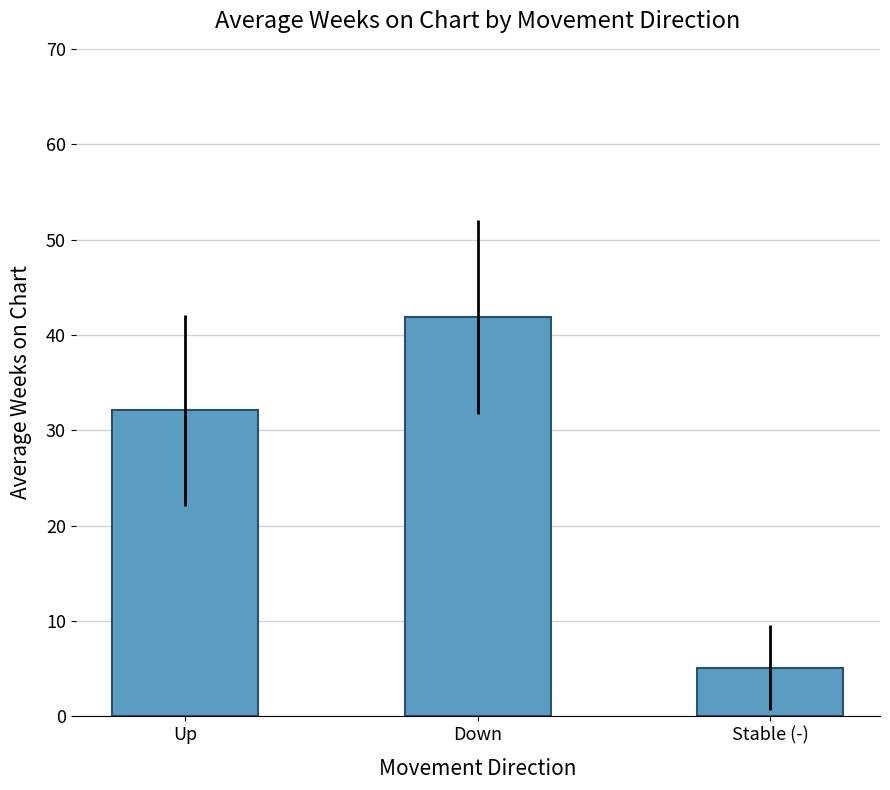

How many categories are shown in the chart?

3